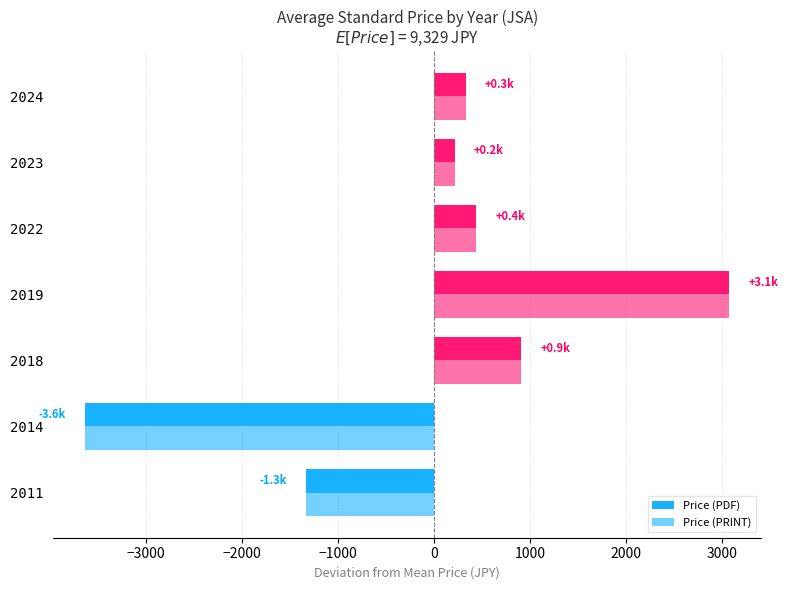

Count the number of categories in the chart.

7